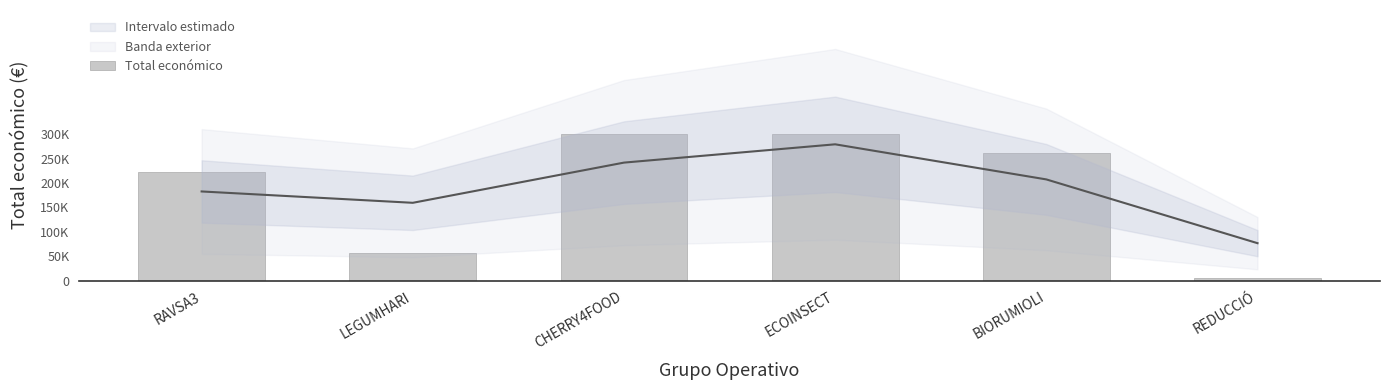

At which category does the chart reach its peak across all series?

ECOINSECT